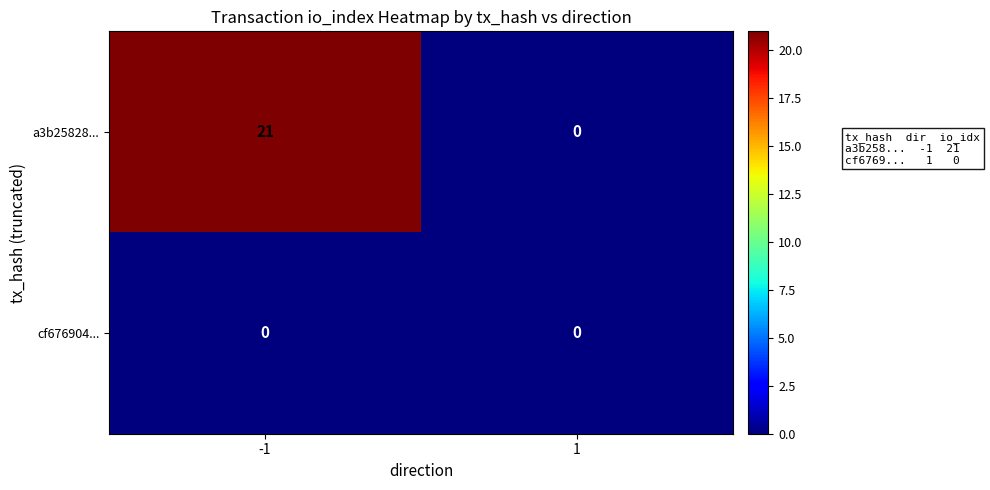

The value of a3b25828... at -1 is 21. True or false?

True